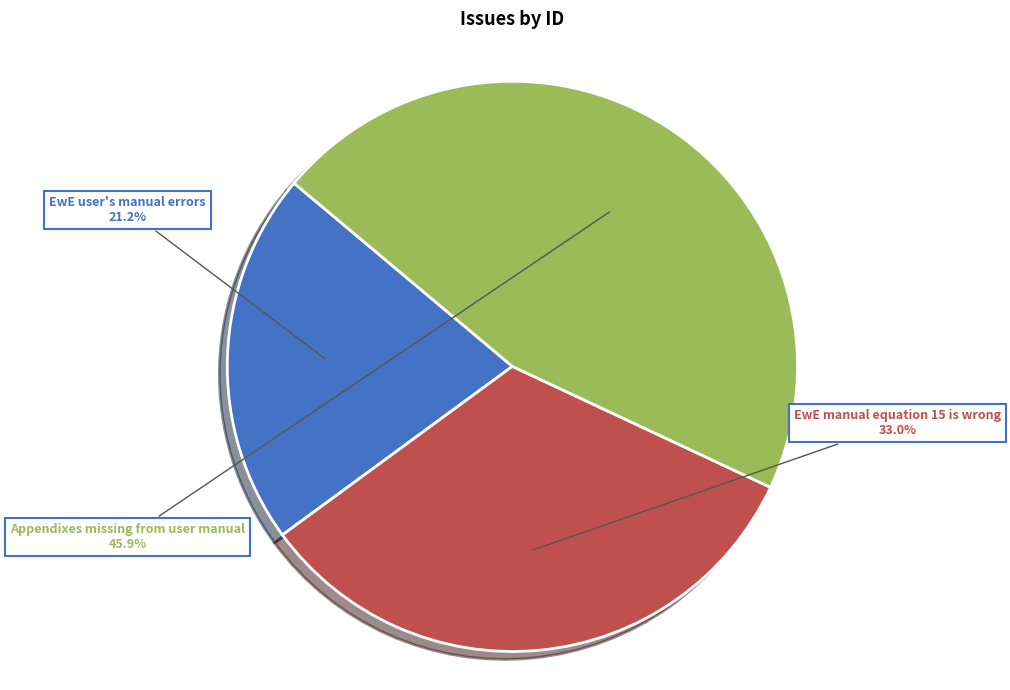

Between EwE user's manual errors and Appendixes missing from user manual, which is larger?

Appendixes missing from user manual